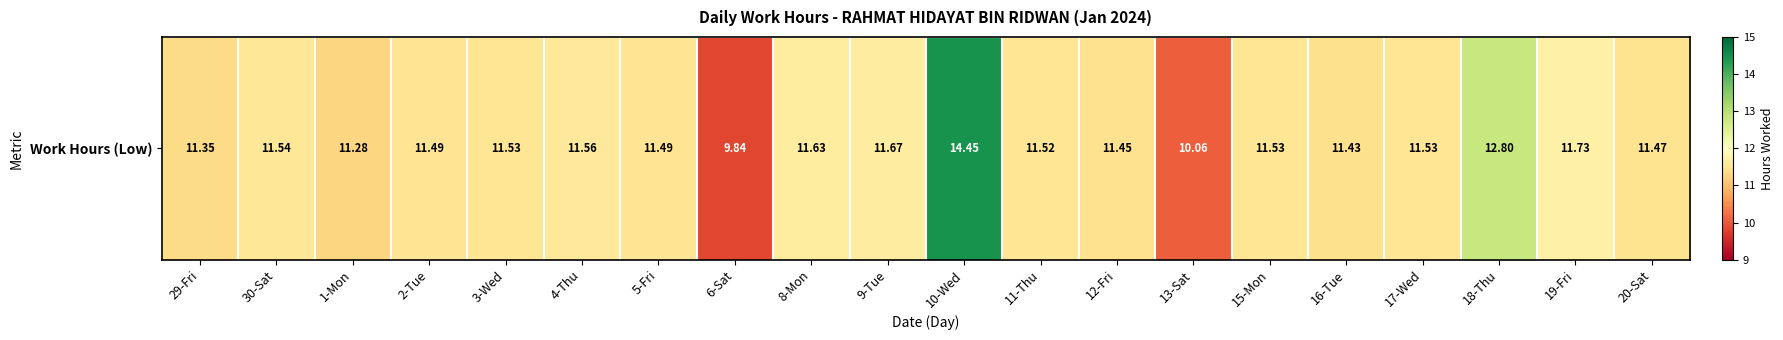

List the labels in order of value, largest first.

10-Wed, 18-Thu, 19-Fri, 9-Tue, 8-Mon, 4-Thu, 30-Sat, 3-Wed, 15-Mon, 17-Wed, 11-Thu, 2-Tue, 5-Fri, 20-Sat, 12-Fri, 16-Tue, 29-Fri, 1-Mon, 13-Sat, 6-Sat